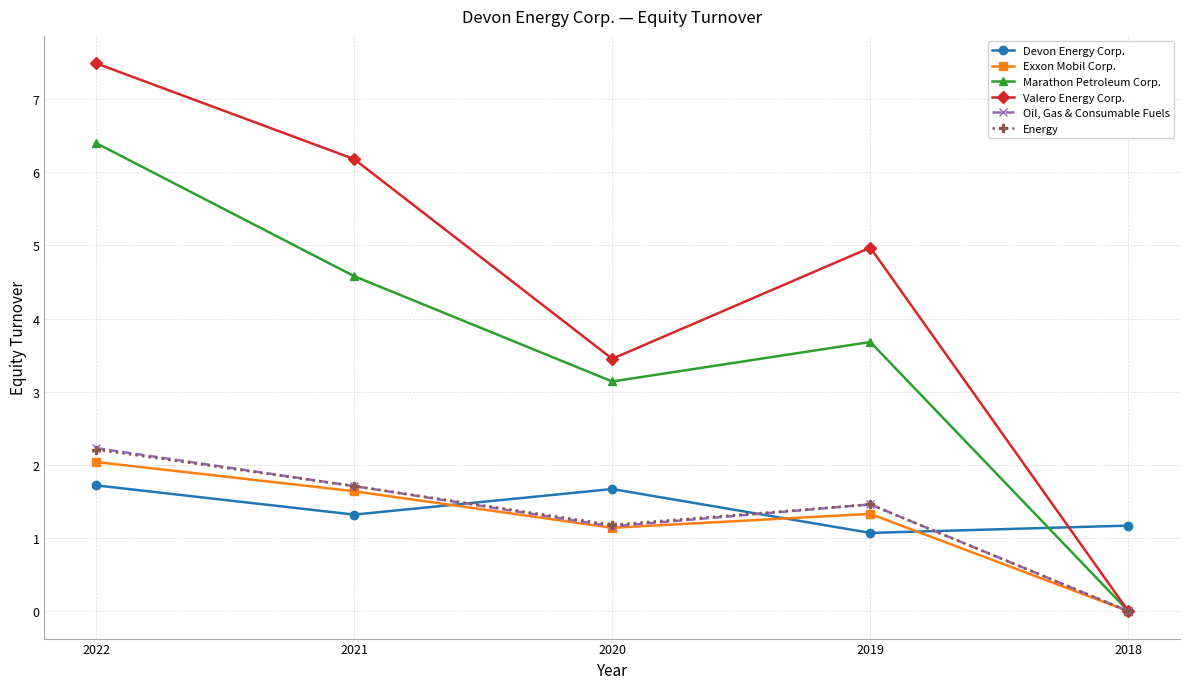

The Exxon Mobil Corp. series shows 0.0 at 2018. True or false?

True